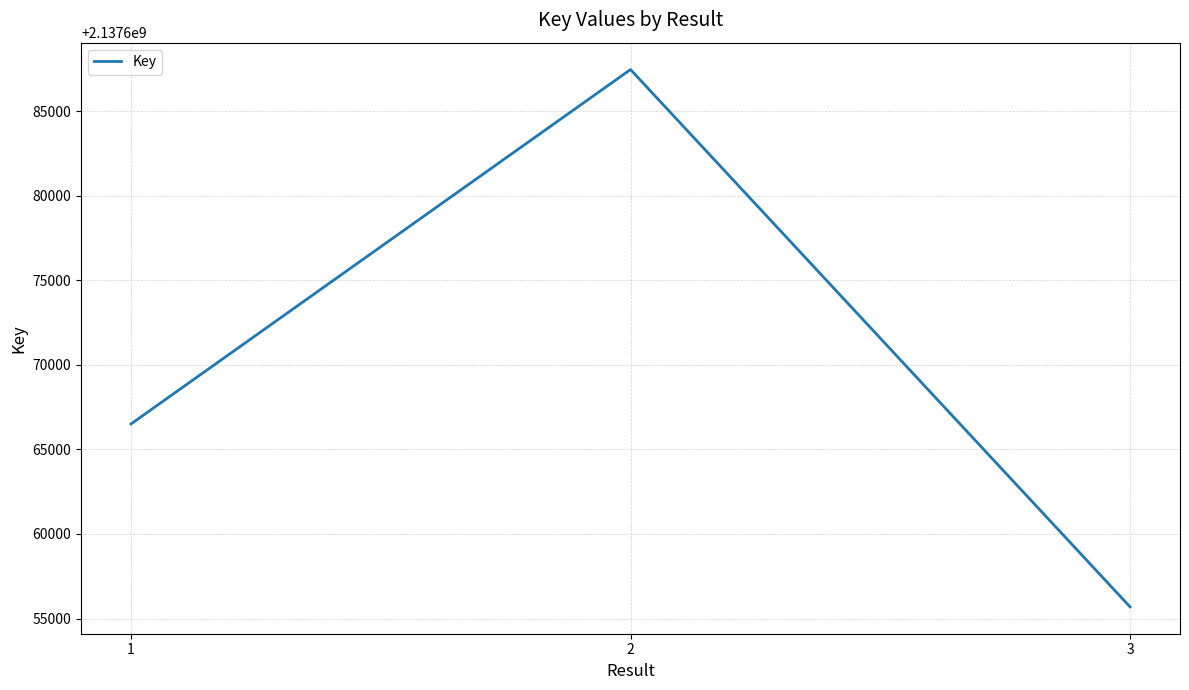

True or false: the data shows 3329068352 at 1.

False